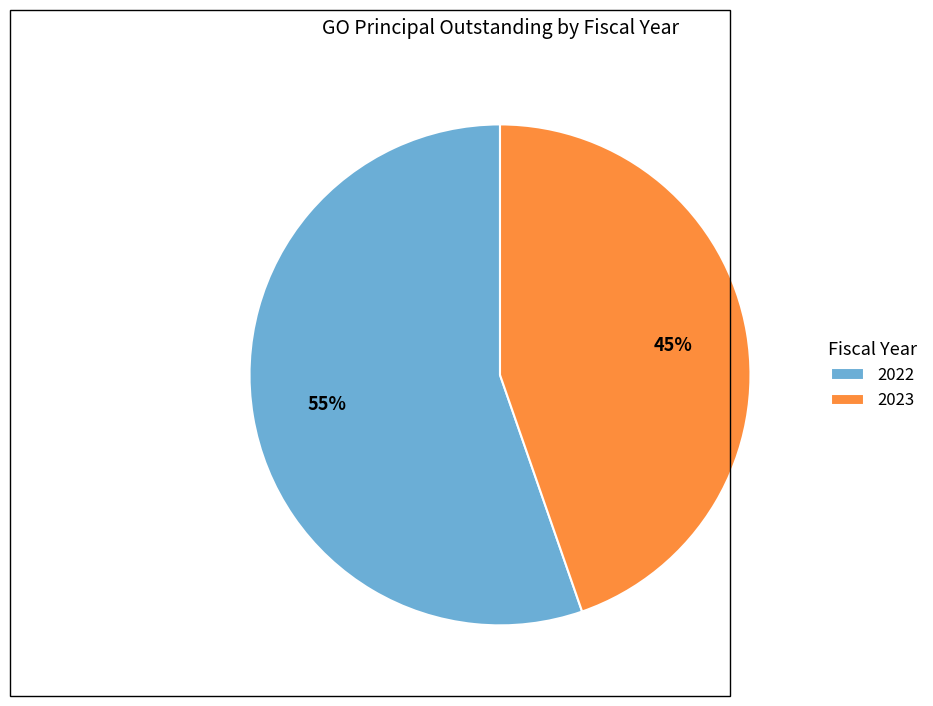

To the nearest percent, what is the combined percentage of 2023 and 2022?

100%